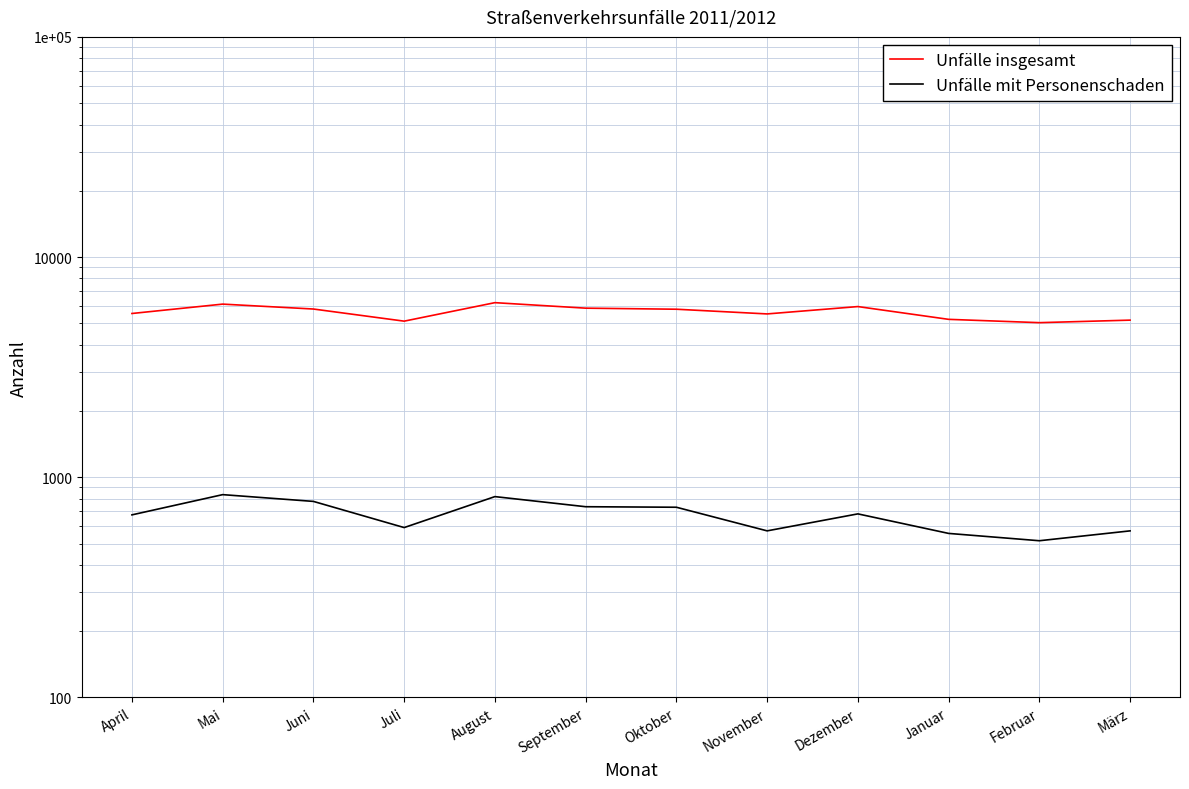

At how many categories does at least one series exceed 2858?

12